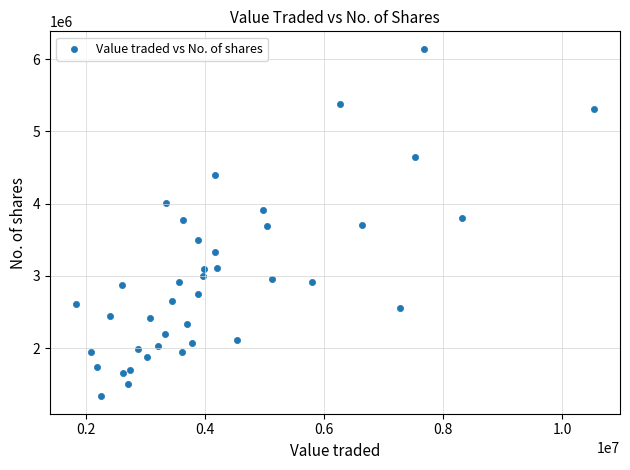

What is the range of X values (max minus min)?

8712030